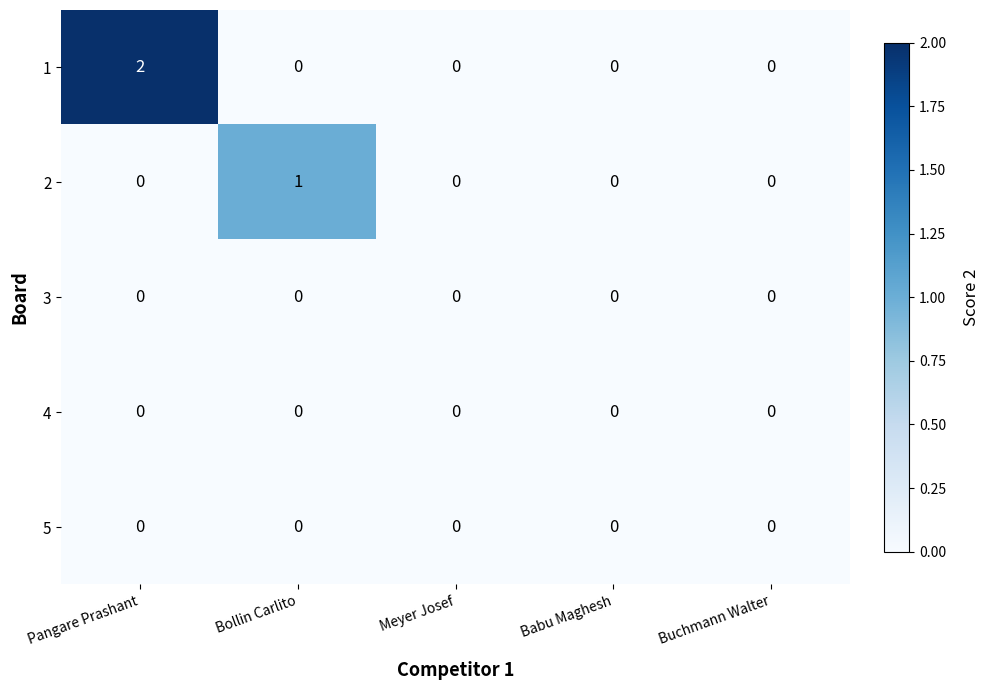

The value of 4 at Buchmann Walter is 0. True or false?

True